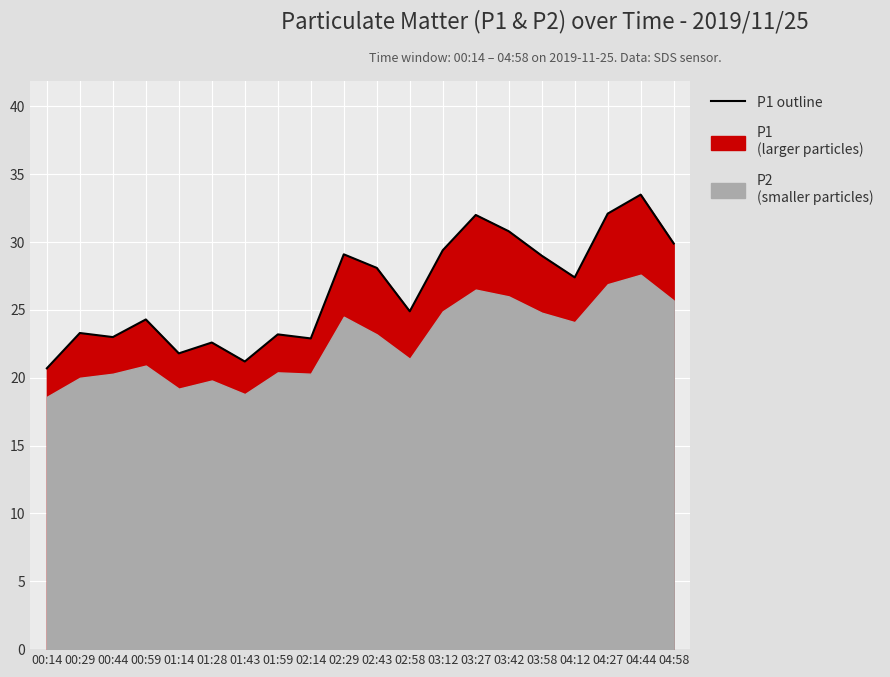

What is the change in value from 00:59 to 04:27?

+7.8